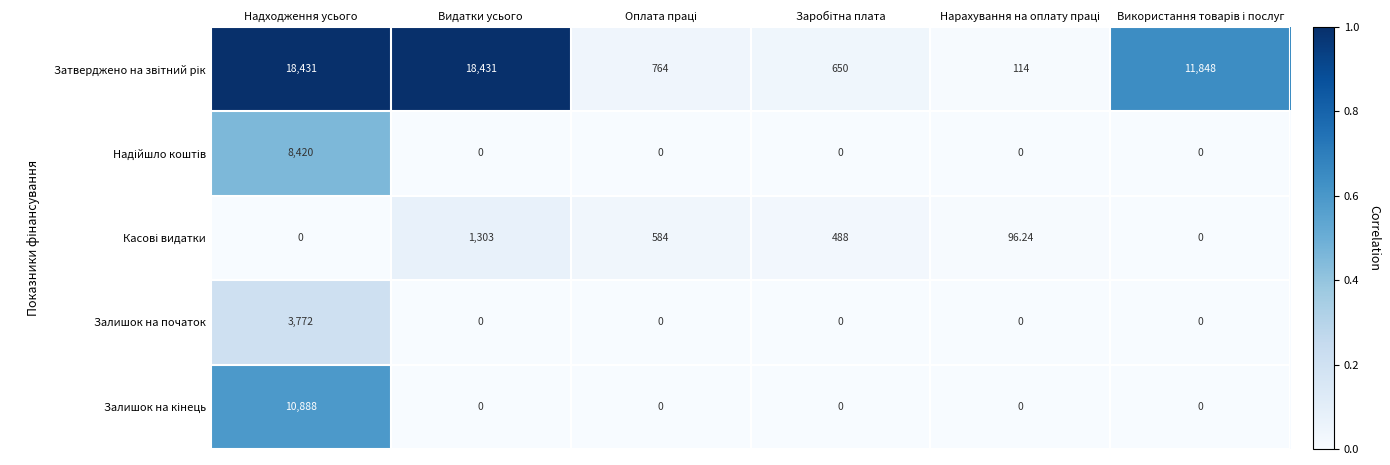

At which category is the sum across all series the highest?

Надходження усього